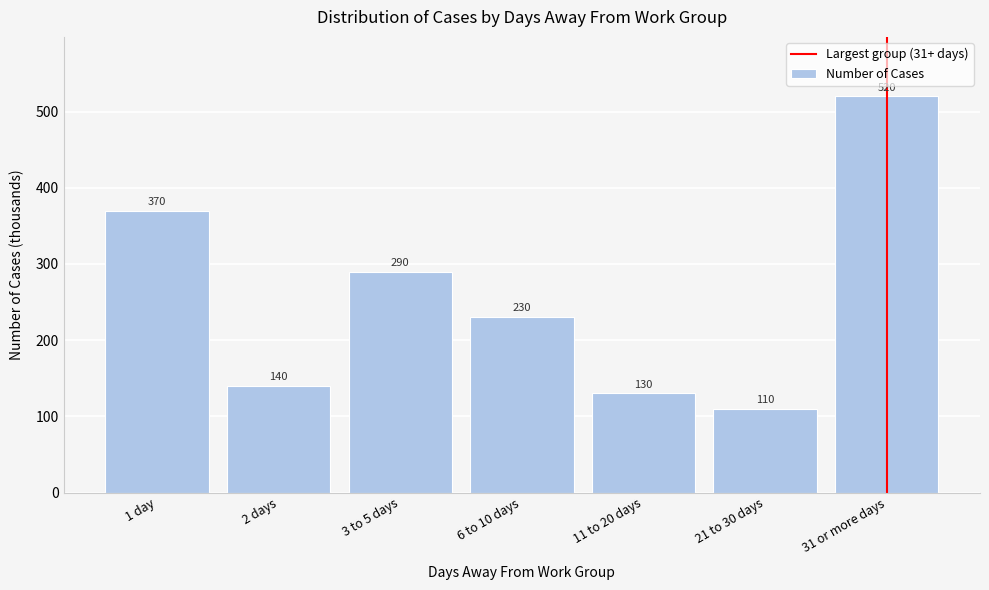

Reading right to left, list all the values displayed in this chart.

520	110	130	230	290	140	370